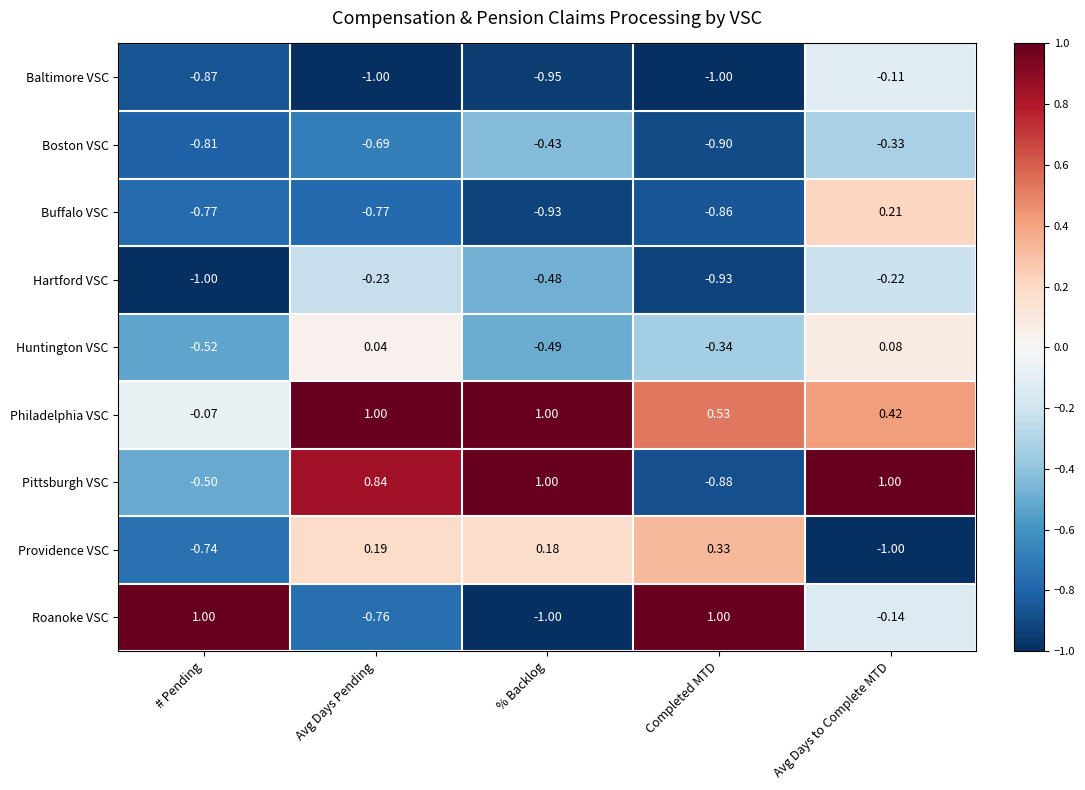

Which series has the largest total across all categories?

Philadelphia VSC